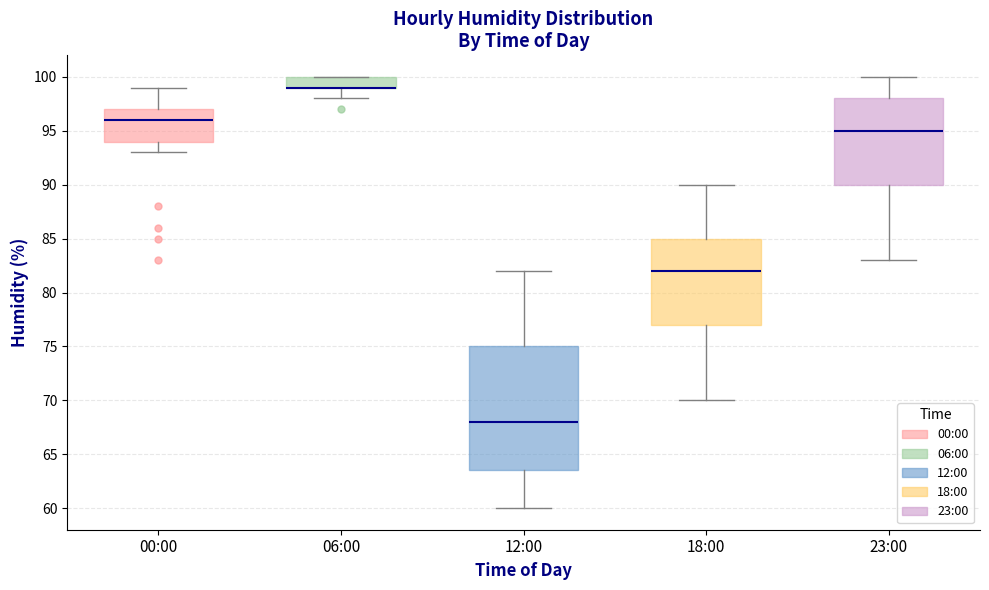

Where does the lower whisker of the box for 00:00 end on the y-axis? The values are not printed on the chart, so give them approximately, as read against the axis.

93.0